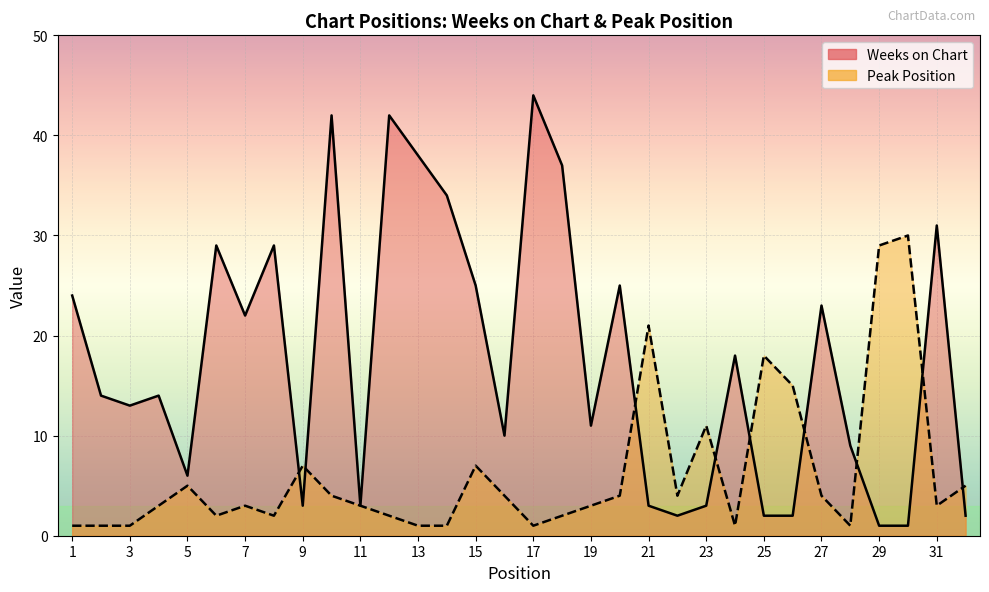

Between 23 and 10, which is larger?

10